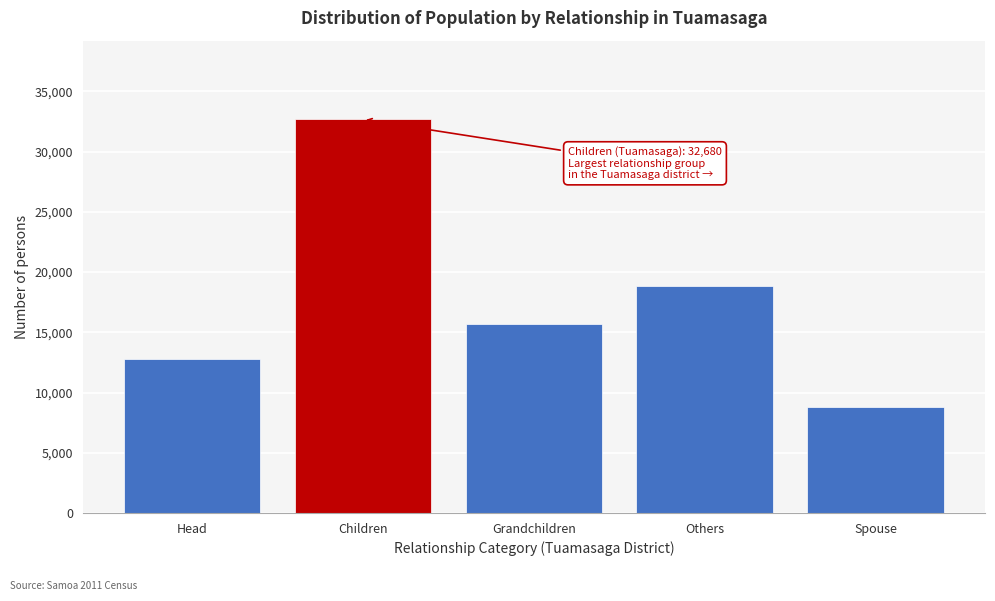

Reading right to left, extract all data points from this chart.

8833	18872	15713	32680	12809